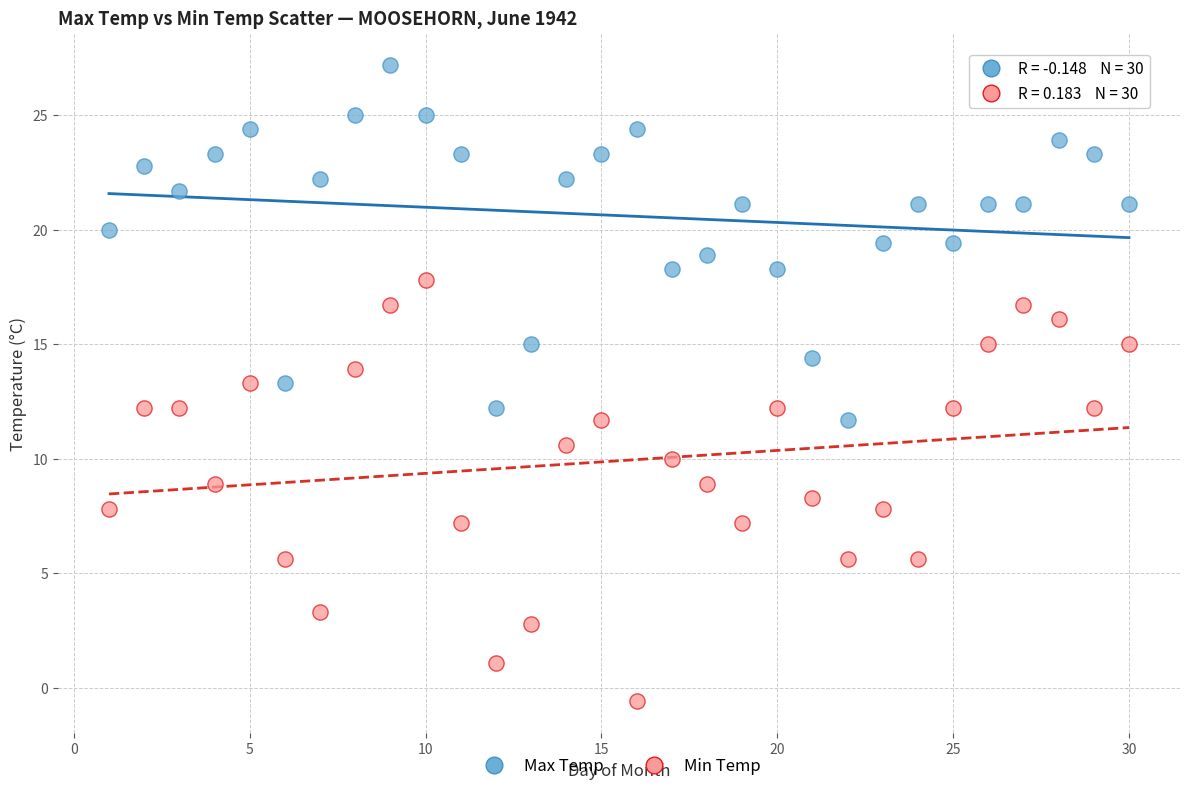

Across all data points, what is the range of Y values (max minus min)?

27.8